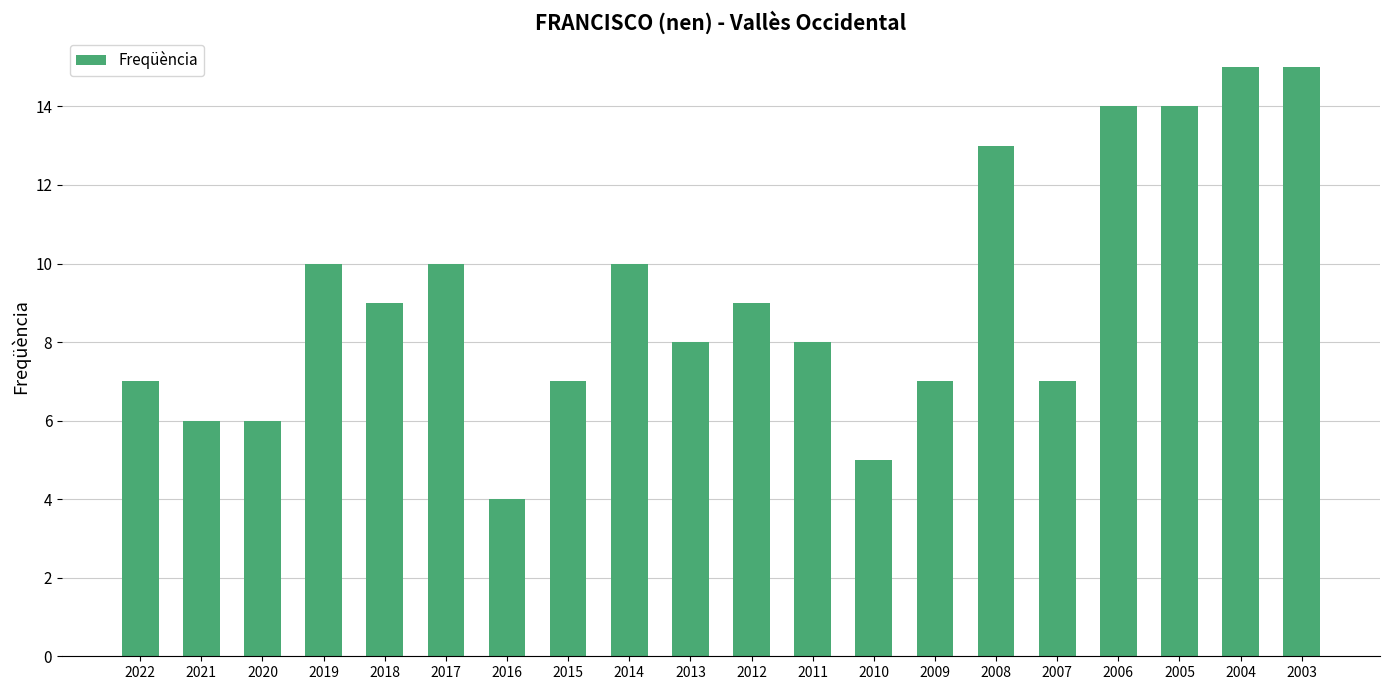

Is it true that the value at 2003 is 27?

False